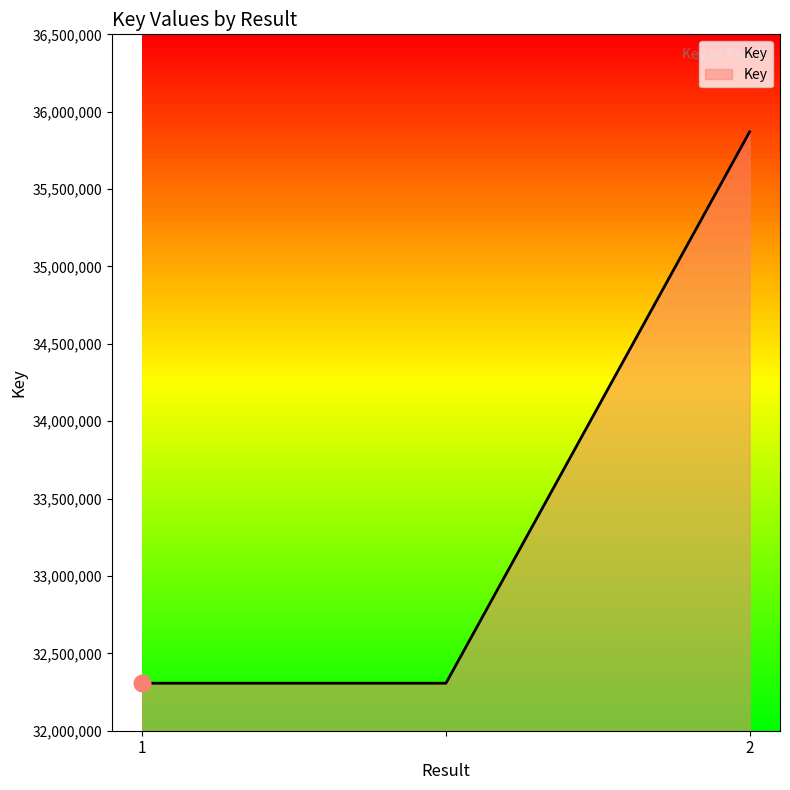

How many lines are shown in the chart?

1